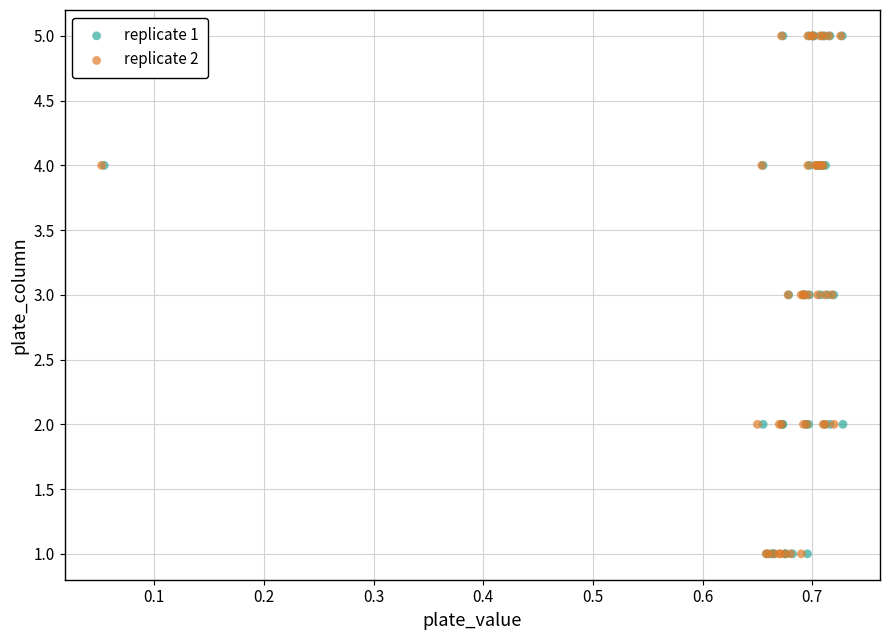

What are all the series names shown in the legend?

replicate 1, replicate 2